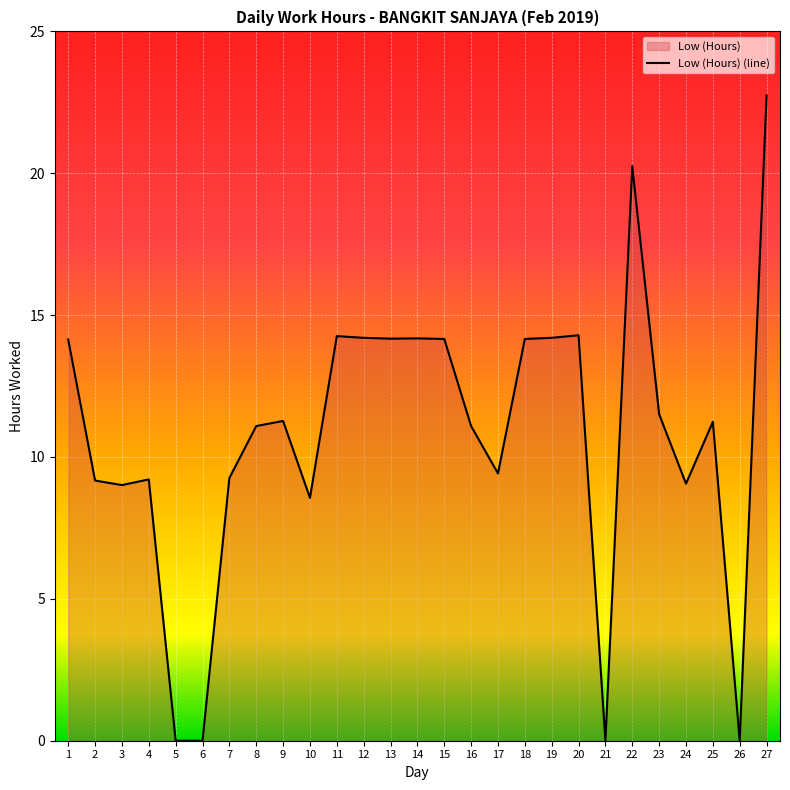

How many interior local peaks (higher than both neighbors) does the data have?

7